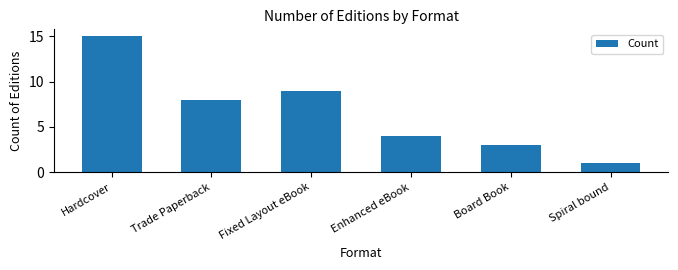

What is the label of the 4th bar from the left?

Enhanced eBook